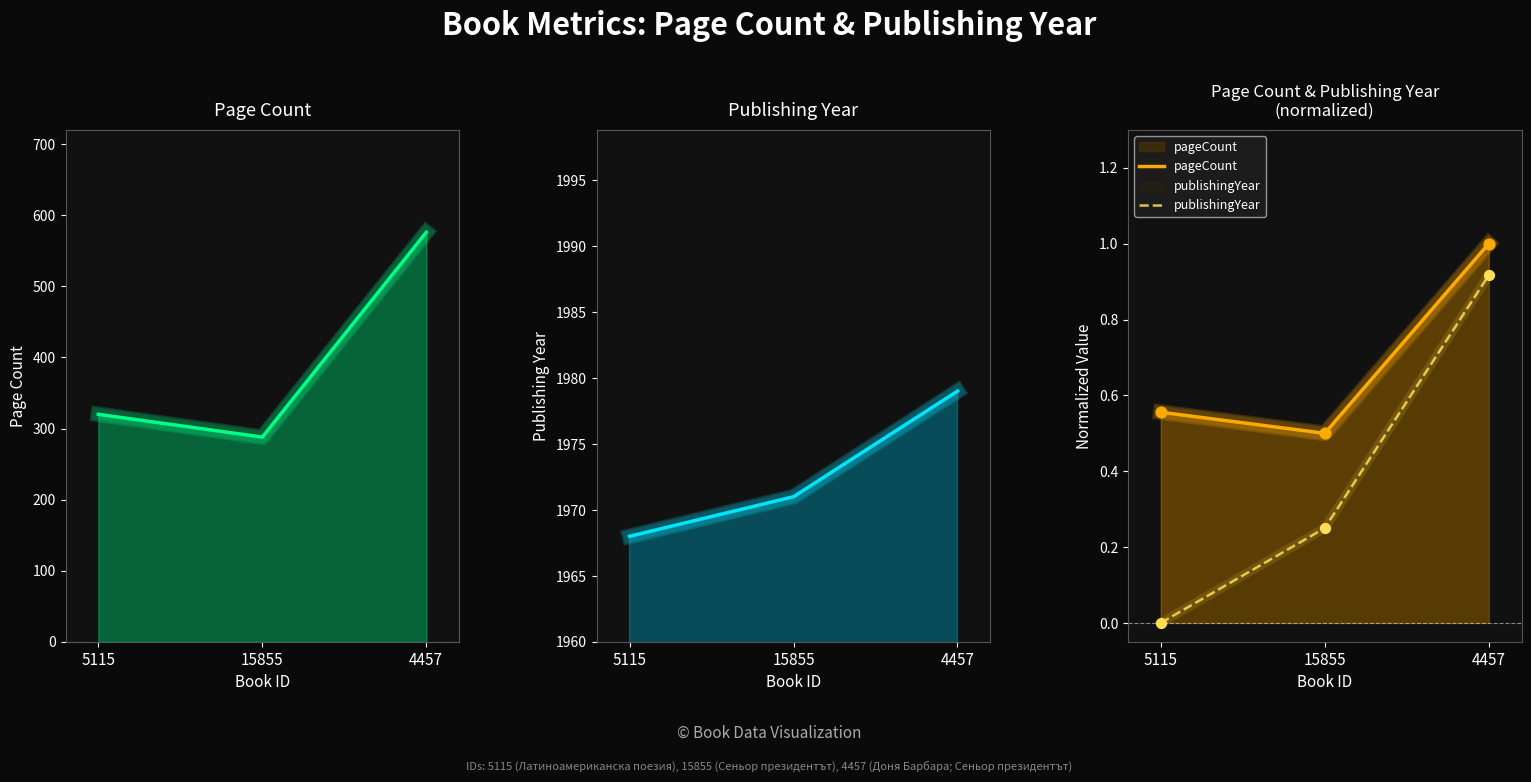

What are all the series names shown in the legend?

pageCount, publishingYear